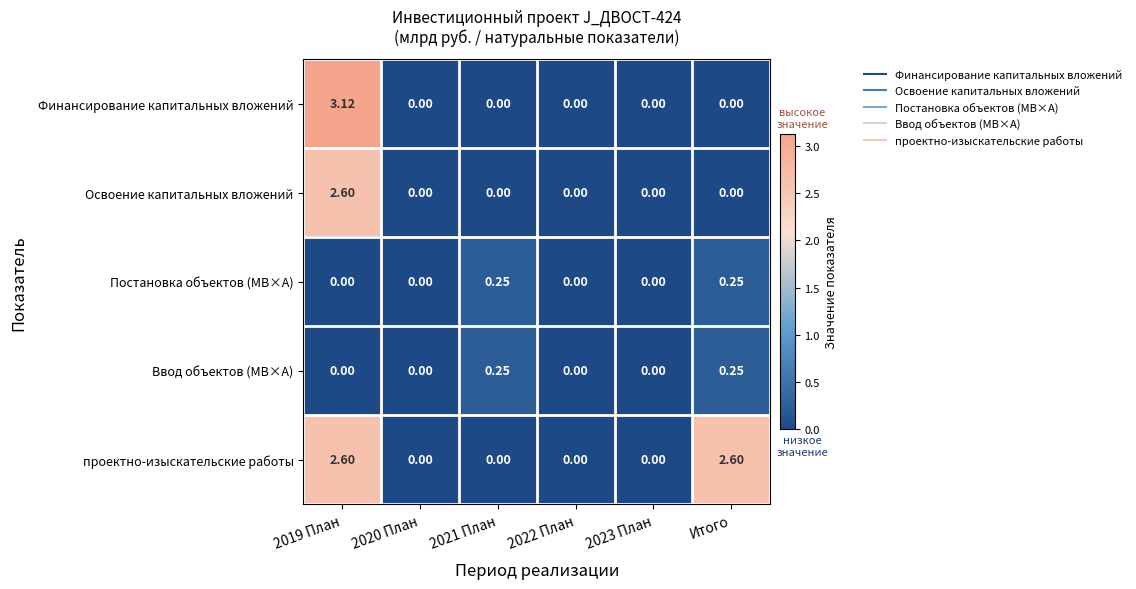

Is the value of Ввод объектов (МВ×А) at 2021 План greater than the value of Освоение капитальных вложений at 2020 План?

Yes